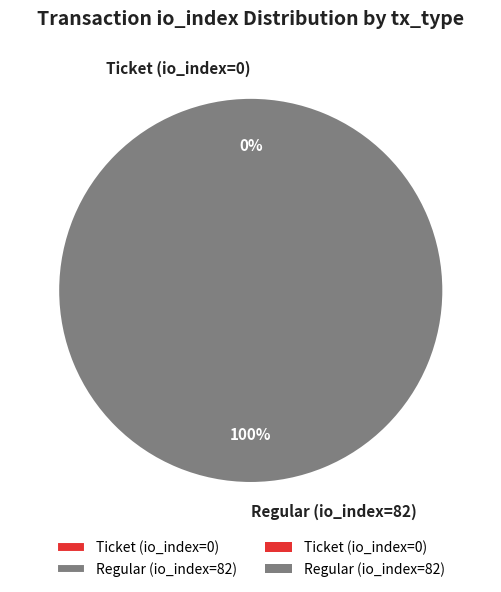

What is the change in value from Ticket (io_index=0) to Regular (io_index=82)?

+82